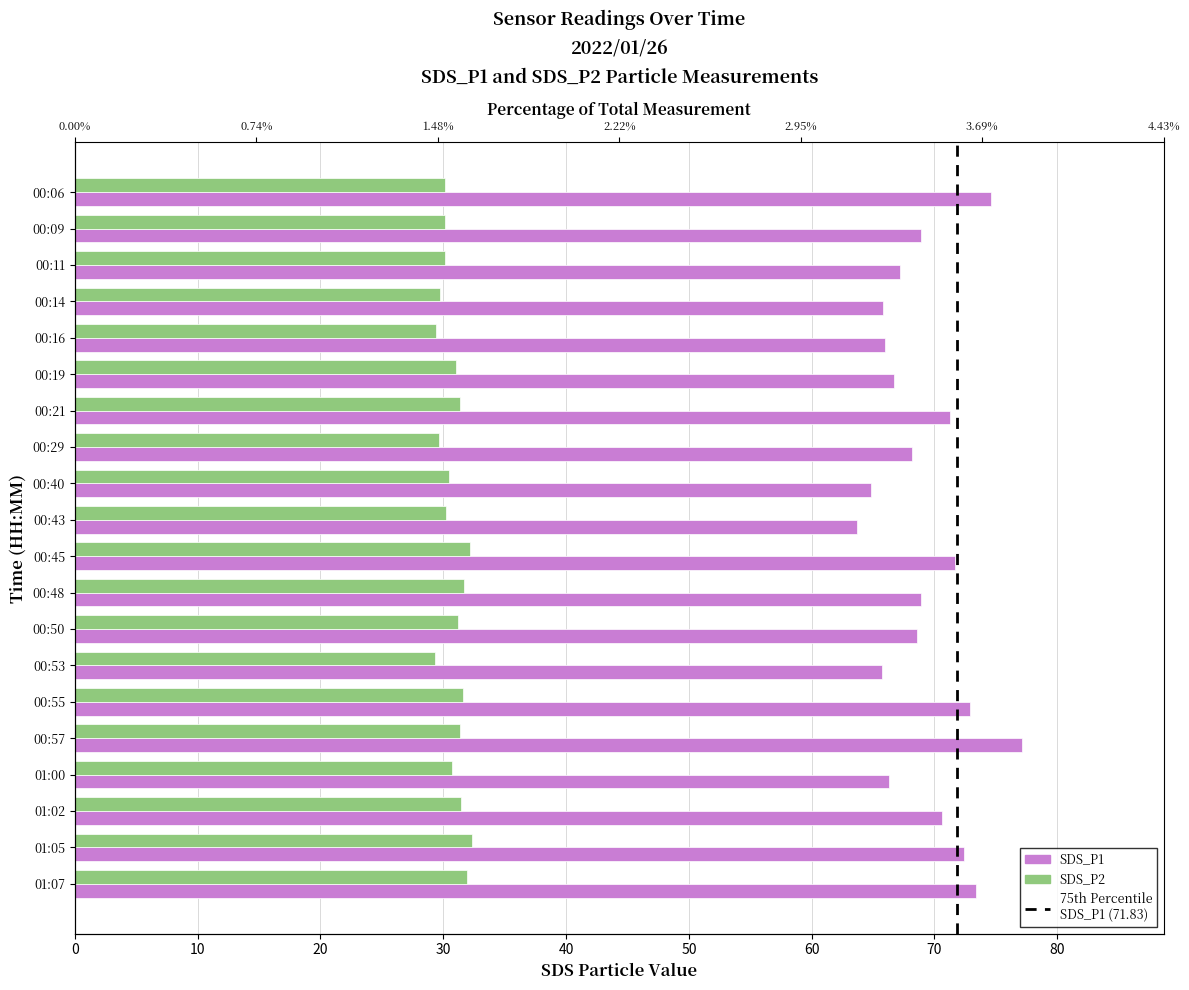

What is the difference between the maximum and minimum values in the SDS_P1 series?

13.4